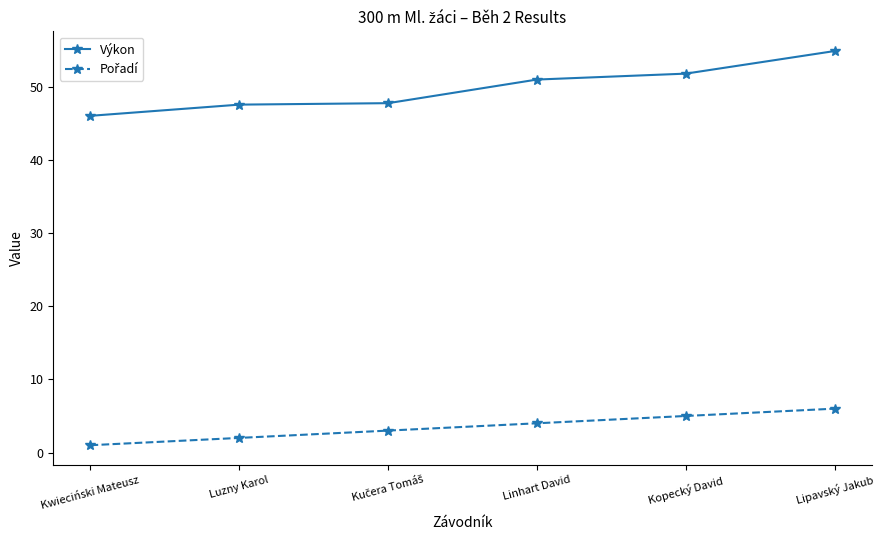

What is the label of the 5th point from the right?

Luzny Karol